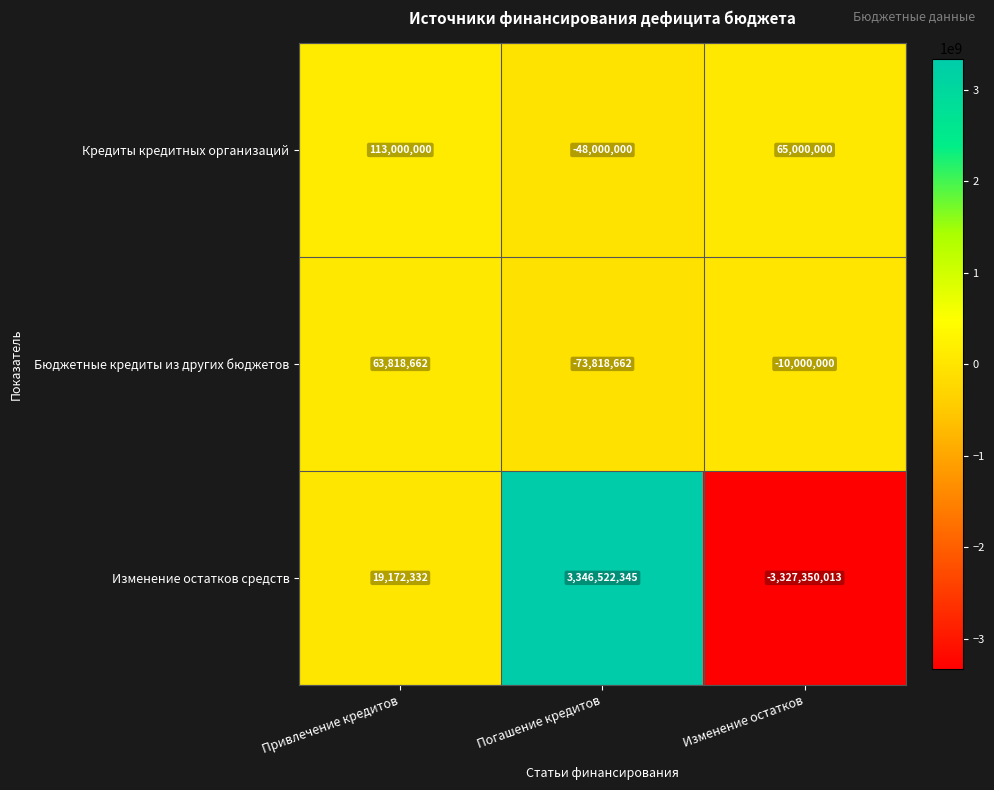

Is the value of Бюджетные кредиты из других бюджетов at Привлечение кредитов greater than the value of Изменение остатков средств at Привлечение кредитов?

Yes